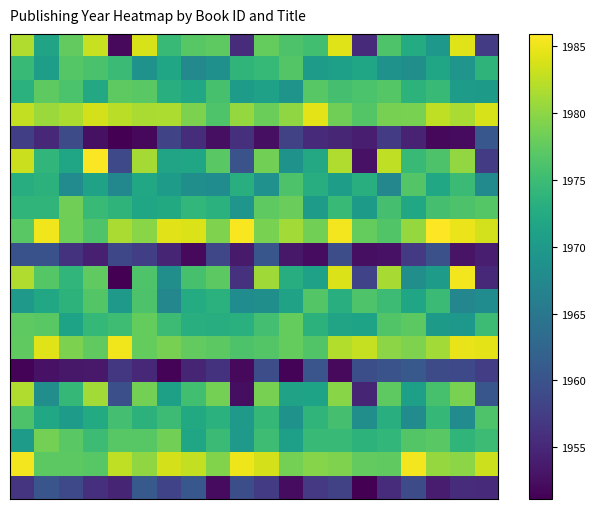

How many data points does each series have?

20